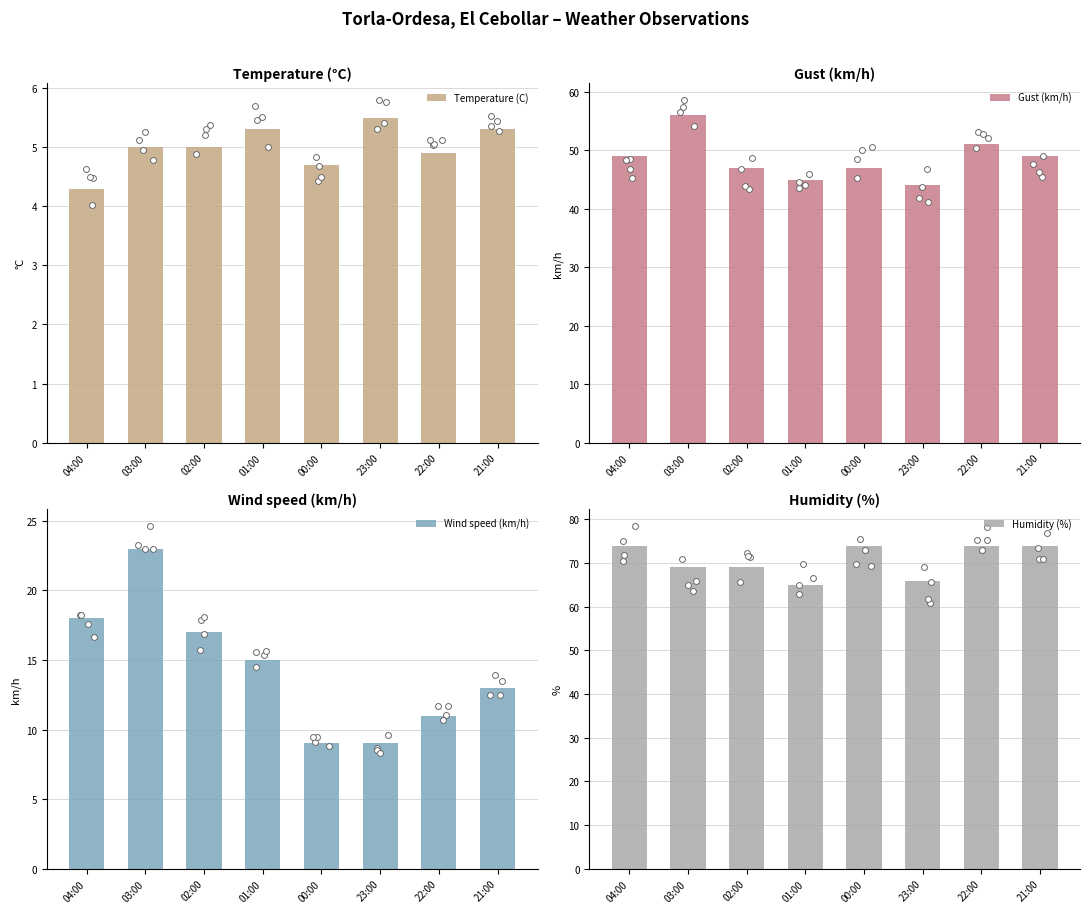

Which series has the widest spread of Y values?

Wind speed (km/h)